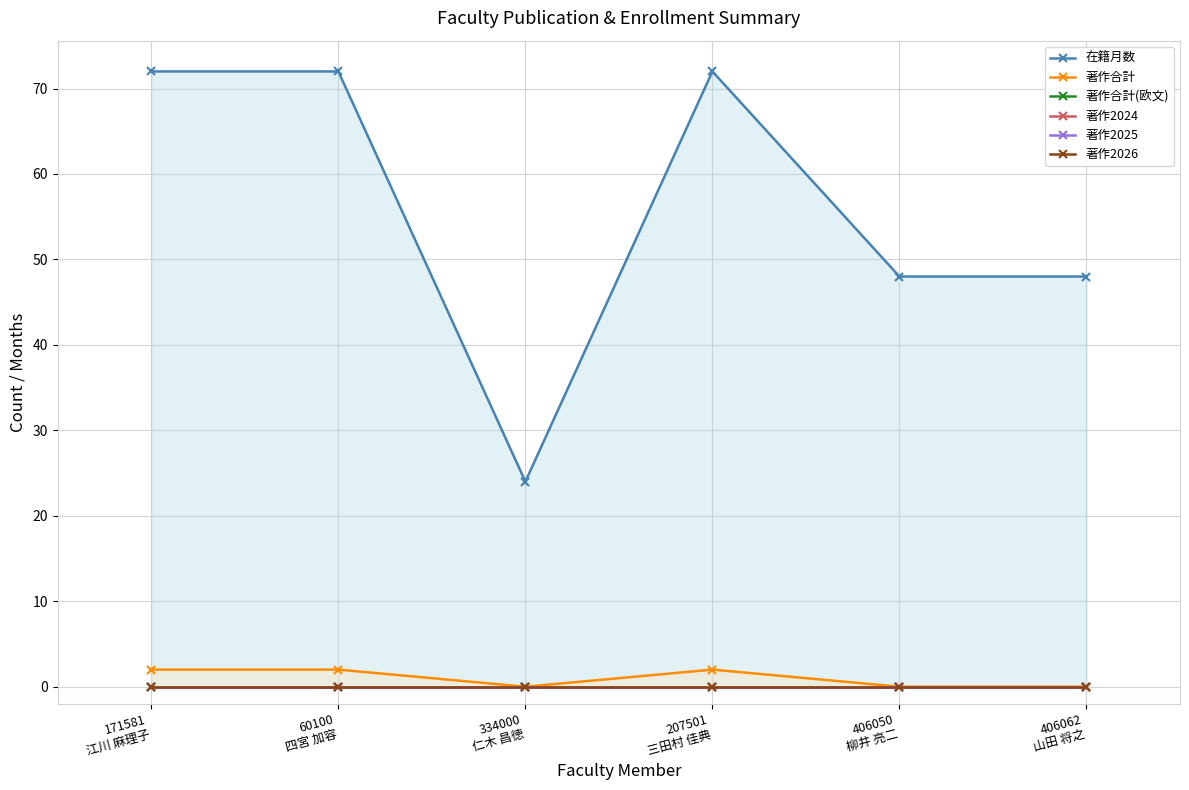

Which category has the highest value across all series?

171581
江川 麻理子